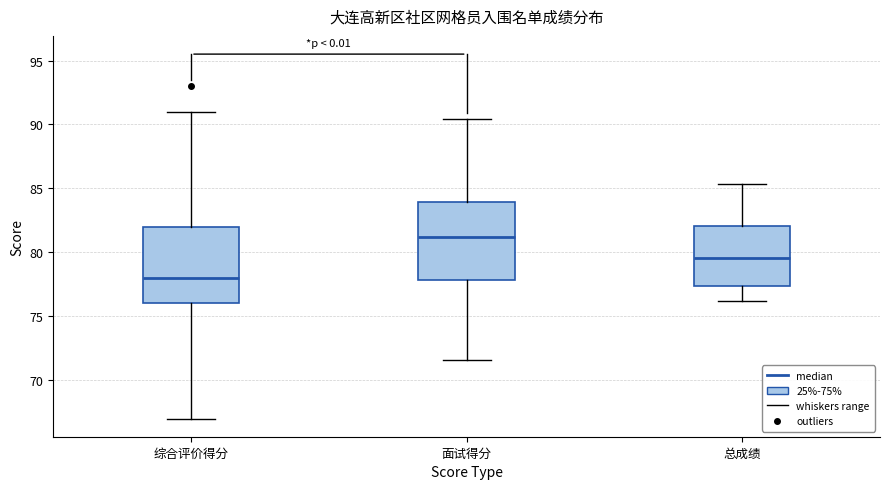

Where does the lower whisker of the box for 综合评价得分 end on the y-axis? The values are not printed on the chart, so give them approximately, as read against the axis.

67.0